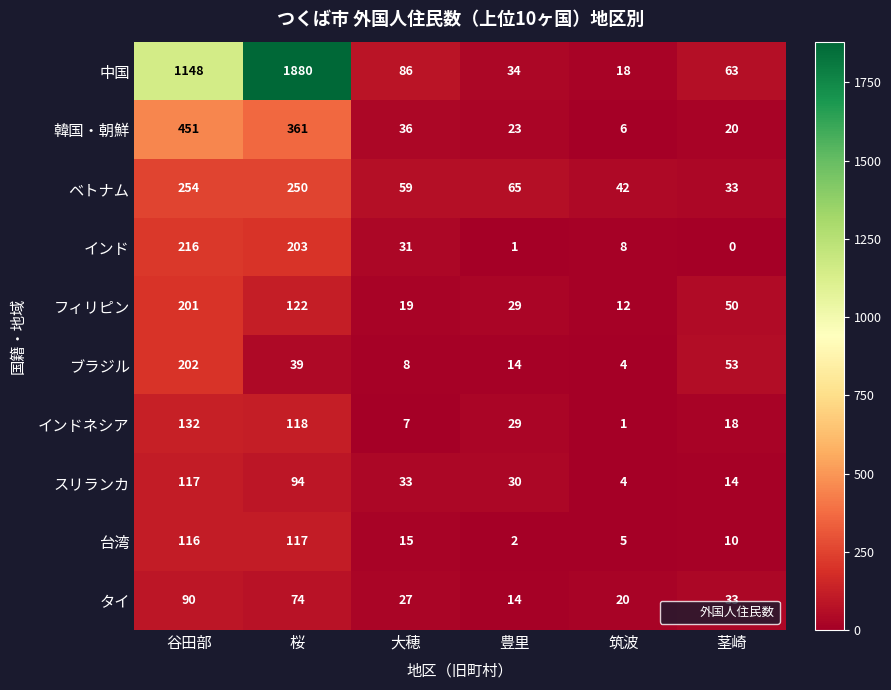

The スリランカ series shows 117 at 谷田部. True or false?

True